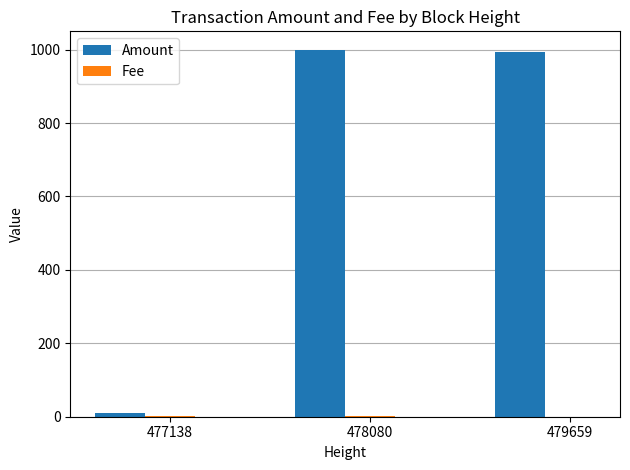

What is the difference between the Amount values at 479659 and 478080?

5.7